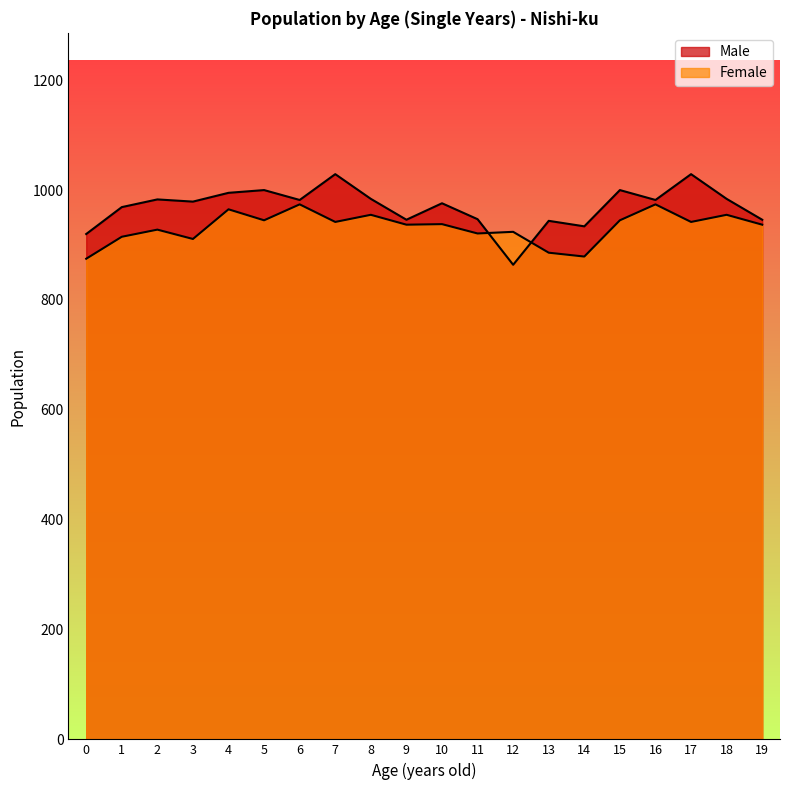

What is the sum of the Male values at 13 and 1?

1913